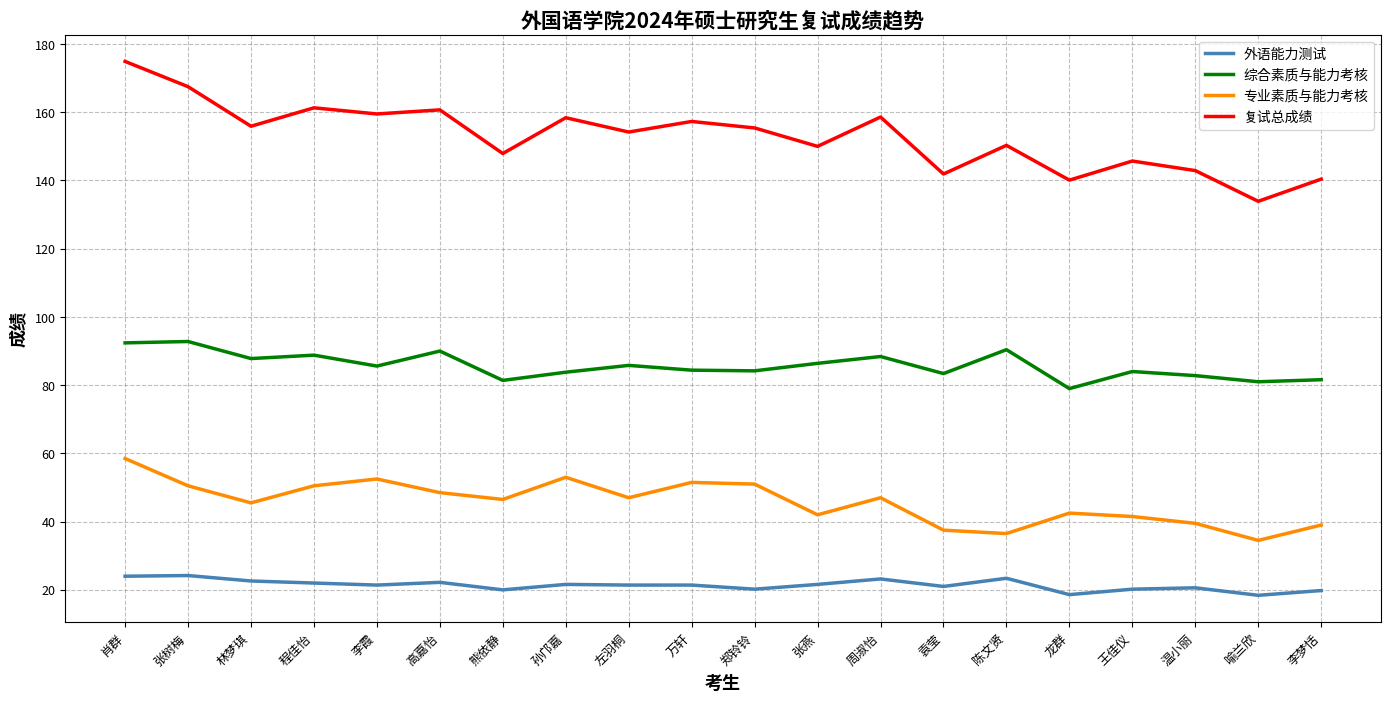

Which series has the largest range (max minus min)?

复试总成绩